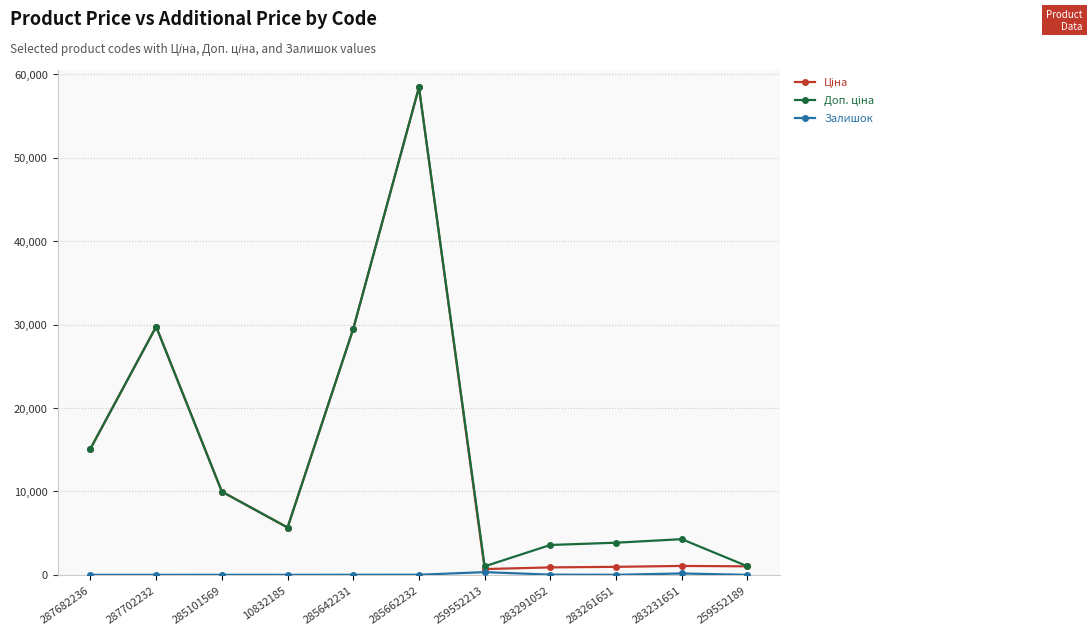

At how many categories does at least one series exceed 22690?

3